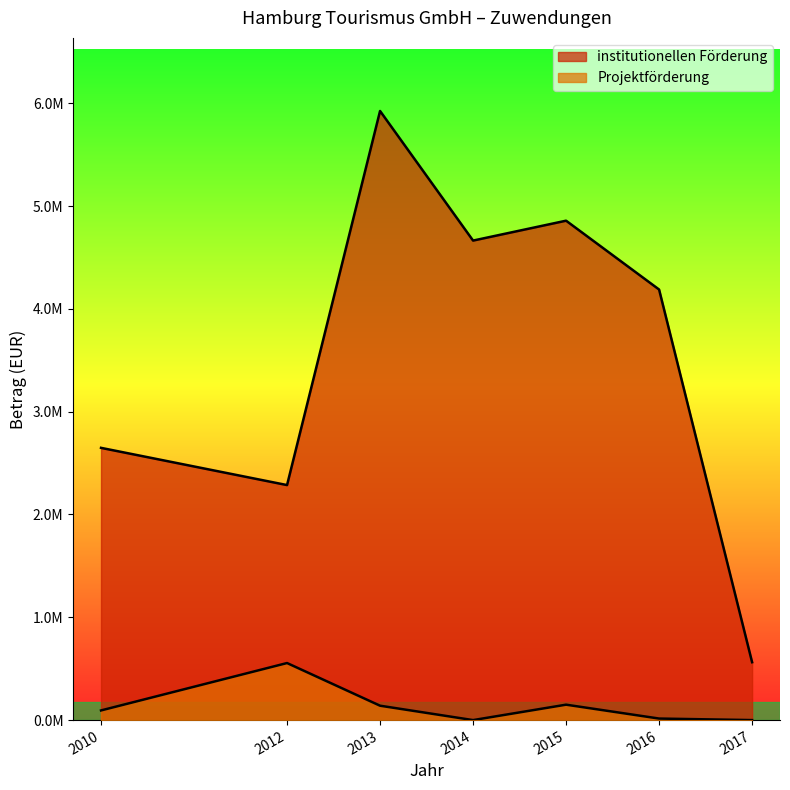

Where is the first local minimum?

2012